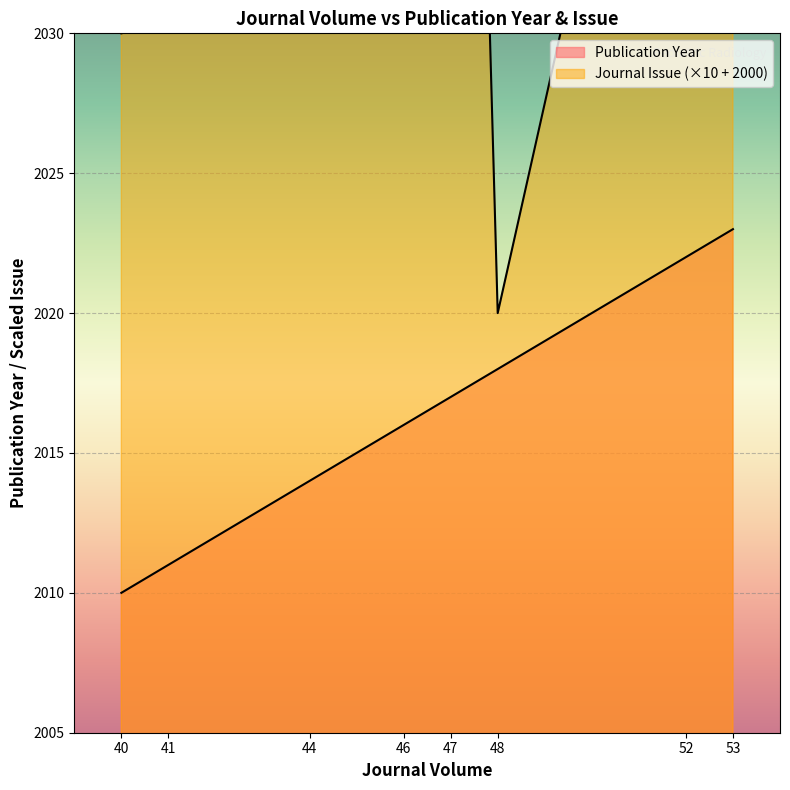

Between 48 and 53, which is larger?

53